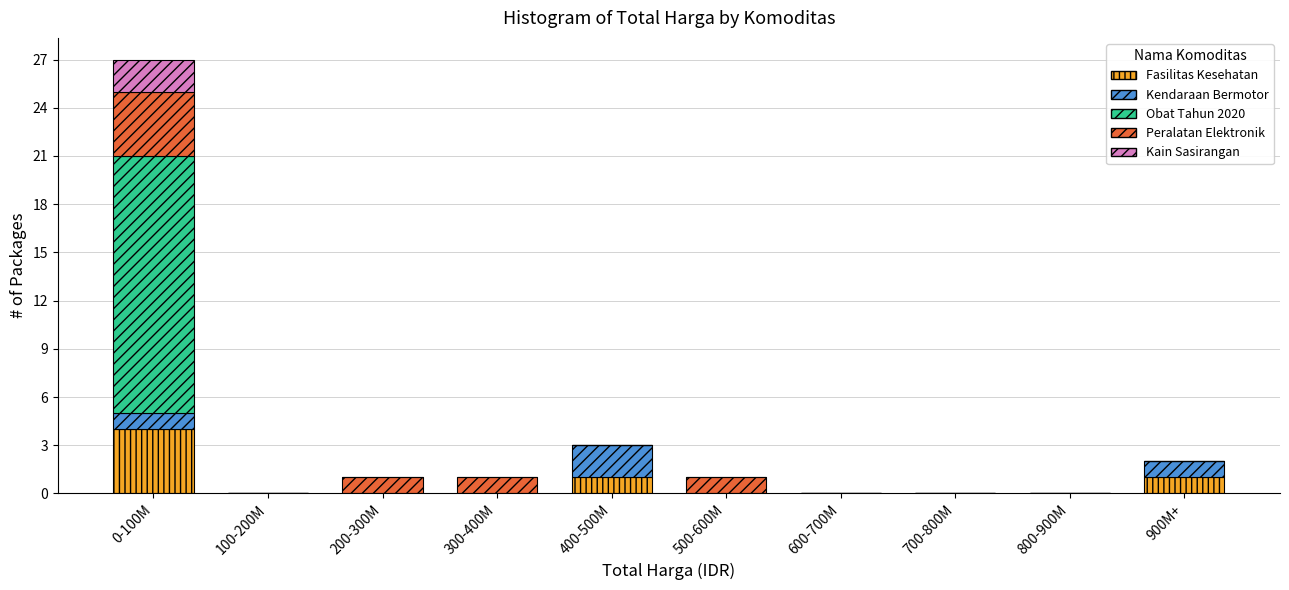

Is it true that Fasilitas Kesehatan equals 2 at 400-500M?

False